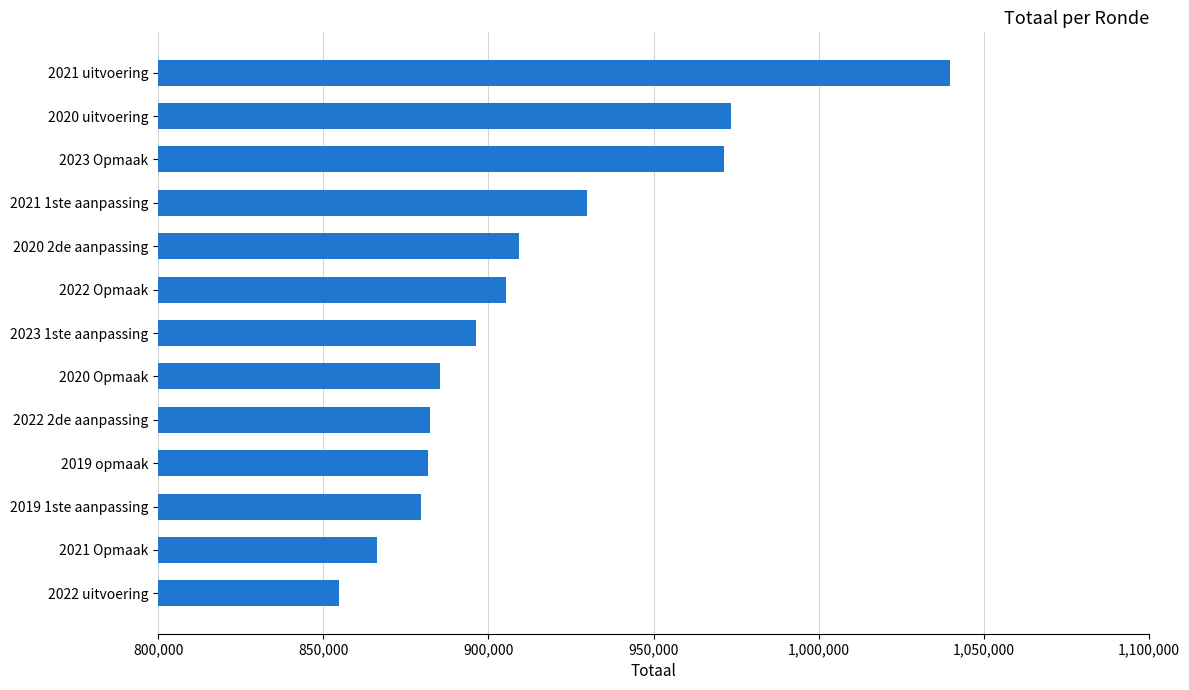

What is the change in value from 2022 uitvoering to 2020 Opmaak?

+30567